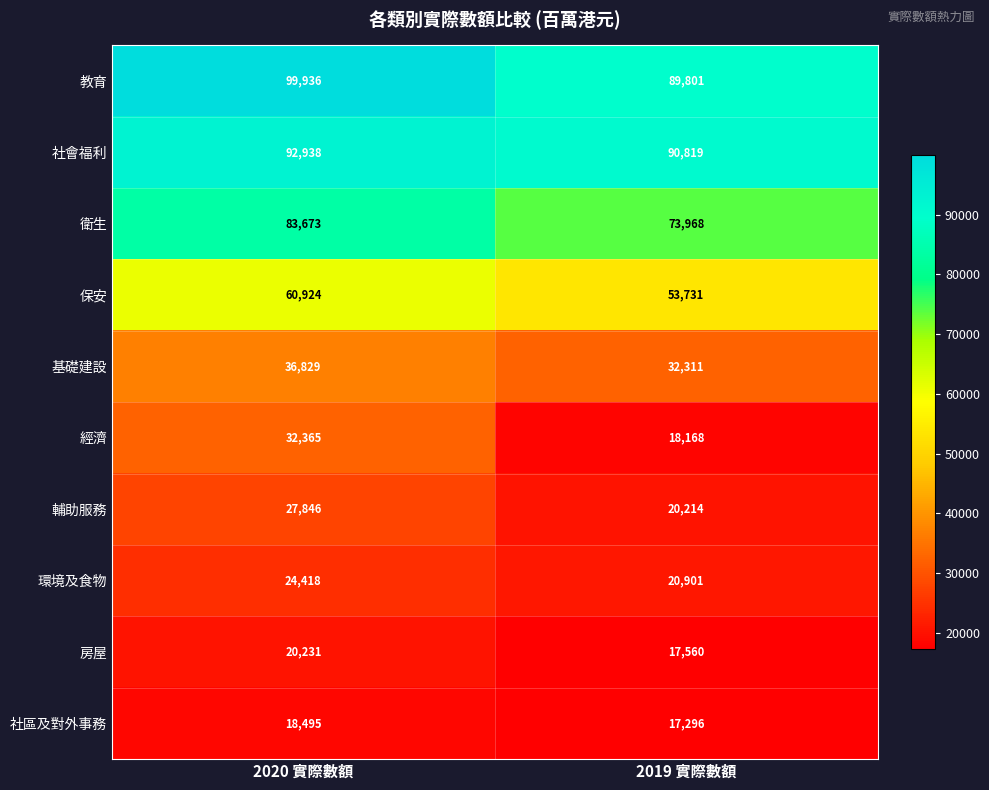

What is the maximum value for 社區及對外事務?

18495